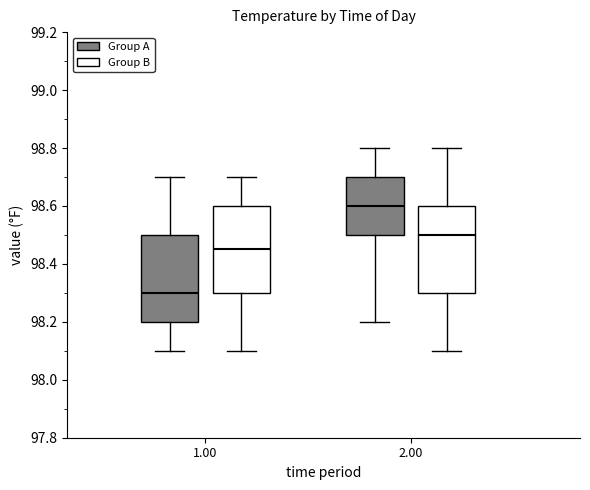

Reading left to right, read every box against the y-axis: the position of its median line, the range the box covers, and the ends of its whiskers. The values are not printed on the chart, so give them approximately, as read against the axis.

1.00 (Group A): median 98.30, box 98.20 to 98.50, whiskers 98.10 to 98.70
1.00 (Group B): median 98.46, box 98.30 to 98.60, whiskers 98.10 to 98.70
2.00 (Group A): median 98.60, box 98.50 to 98.70, whiskers 98.20 to 98.80
2.00 (Group B): median 98.50, box 98.30 to 98.60, whiskers 98.10 to 98.80